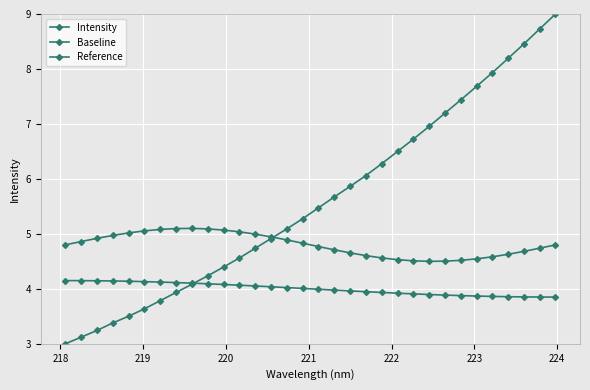

Does the chart have visible grid lines?

Yes